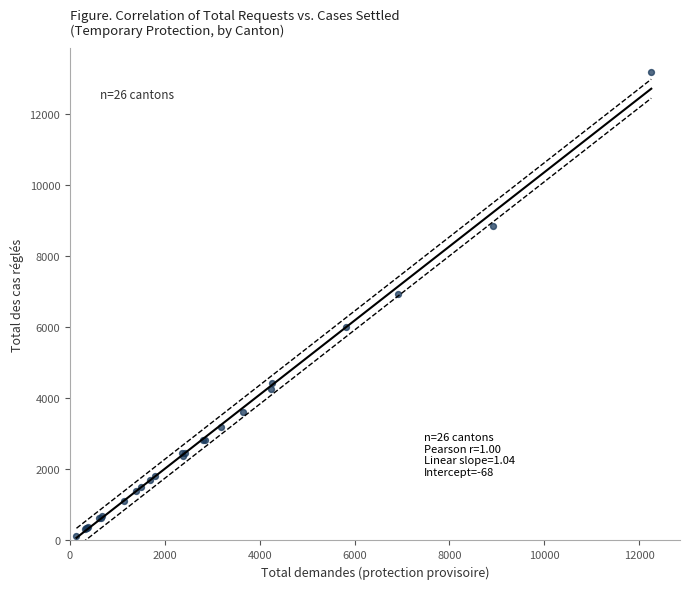

What Y value in the scatter plot is closest to 6663?

6933